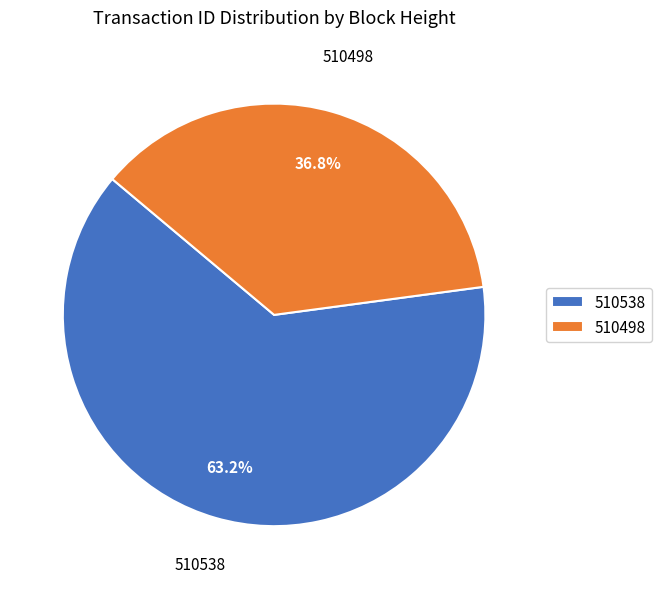

True or false: 510498 accounts for 44% of the total.

False